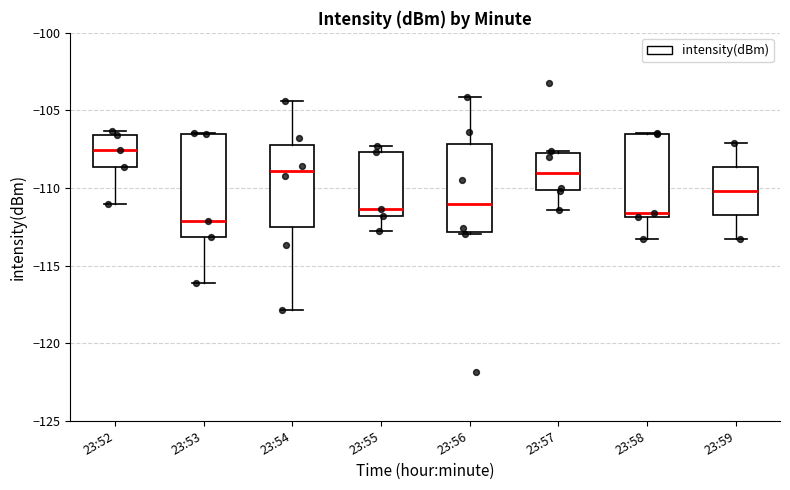

Where is the upper edge of the box for 23:55 on the y-axis? The values are not printed on the chart, so give them approximately, as read against the axis.

-107.5